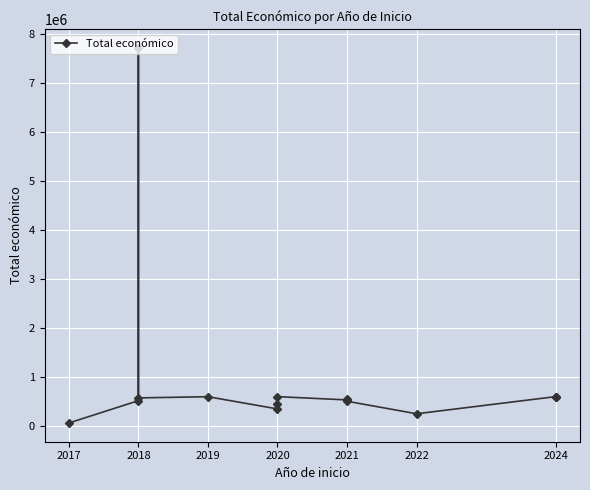

True or false: the data shows 585579 at 2020.

False